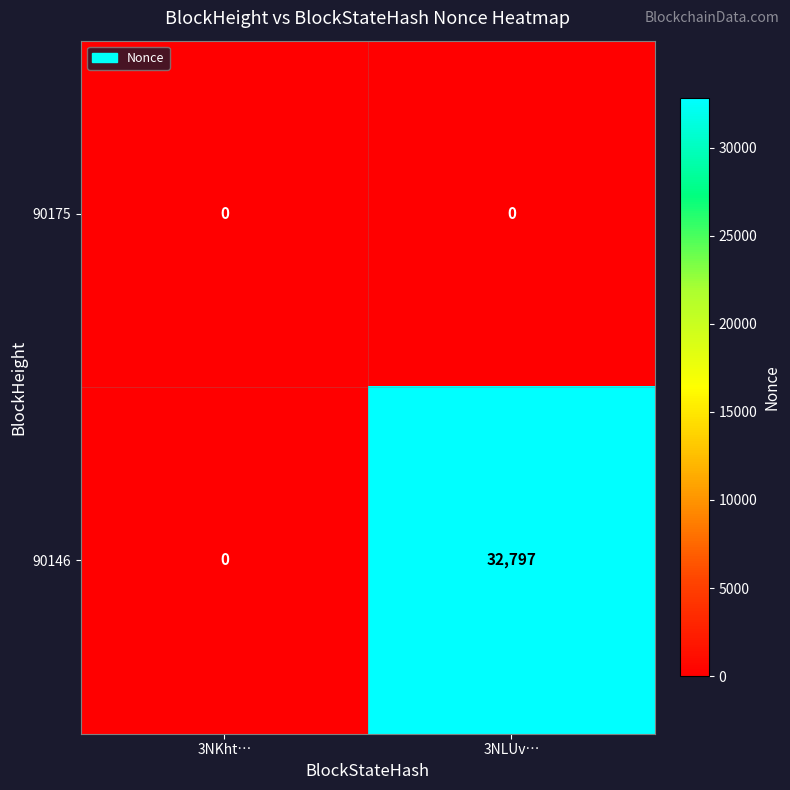

How many distinct data groups are displayed?

2